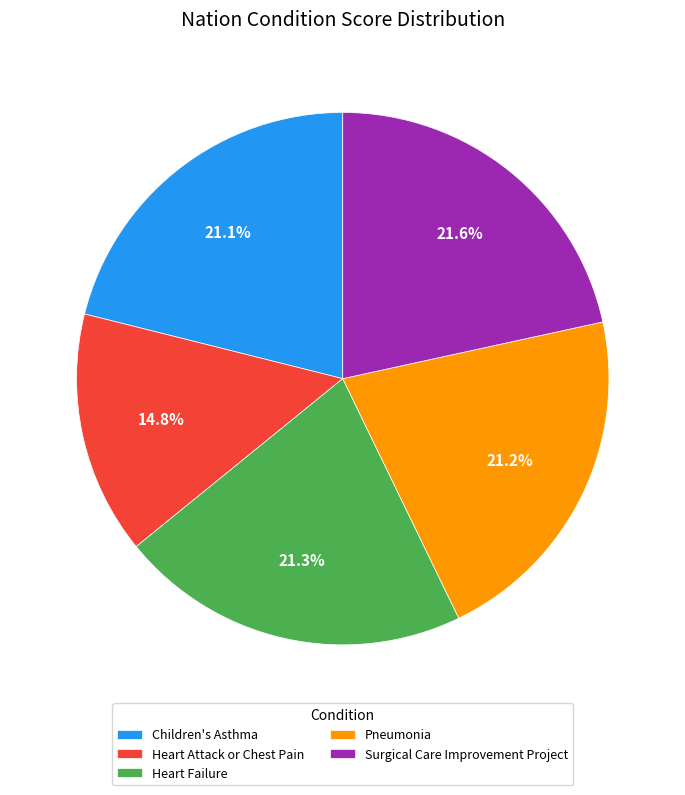

Is it true that Heart Failure is 32% of the pie?

False